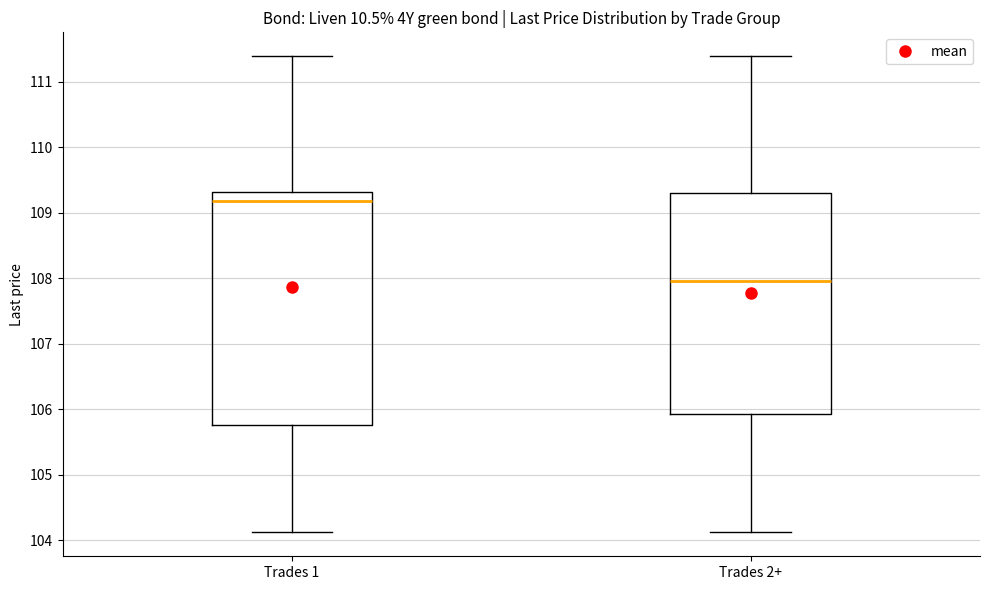

Which box's median line is the lowest?

Trades 2+